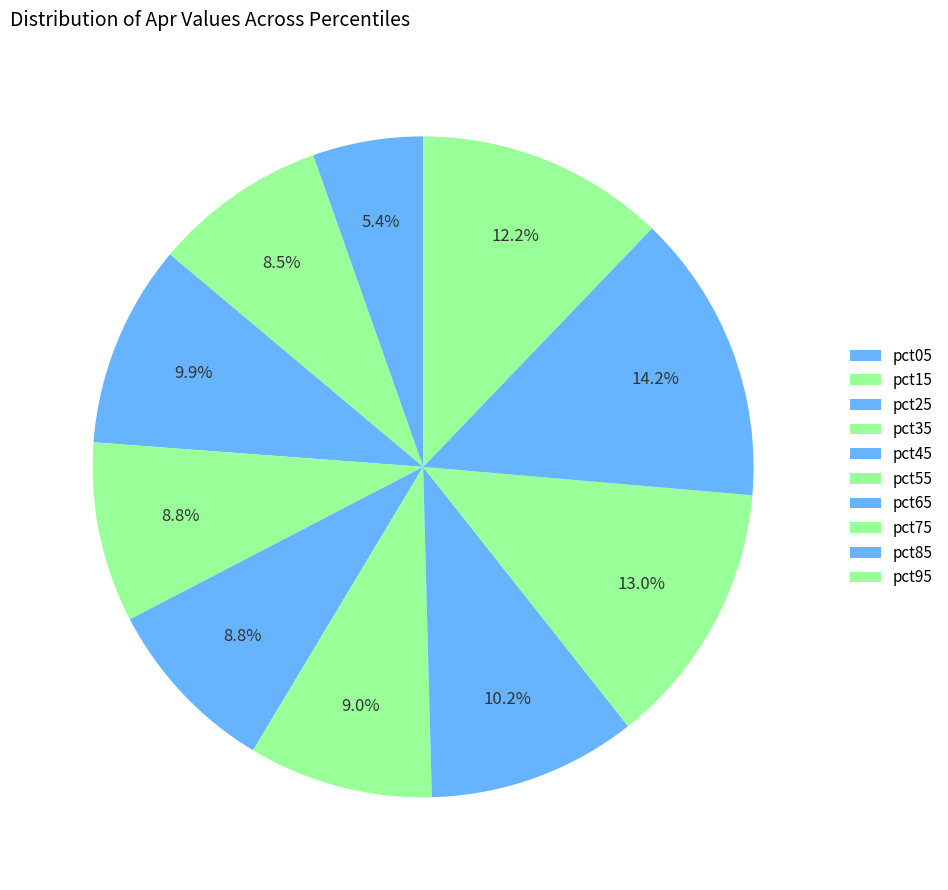

To the nearest percent, what is the difference between the largest and smallest slice percentages?

9%